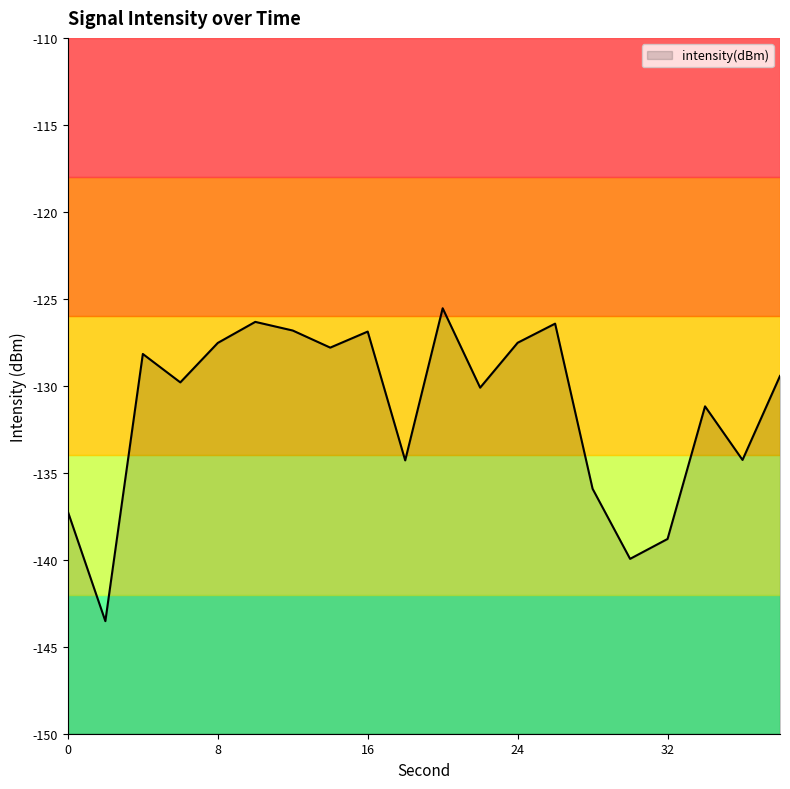

Which label corresponds to the largest value in the chart?

20